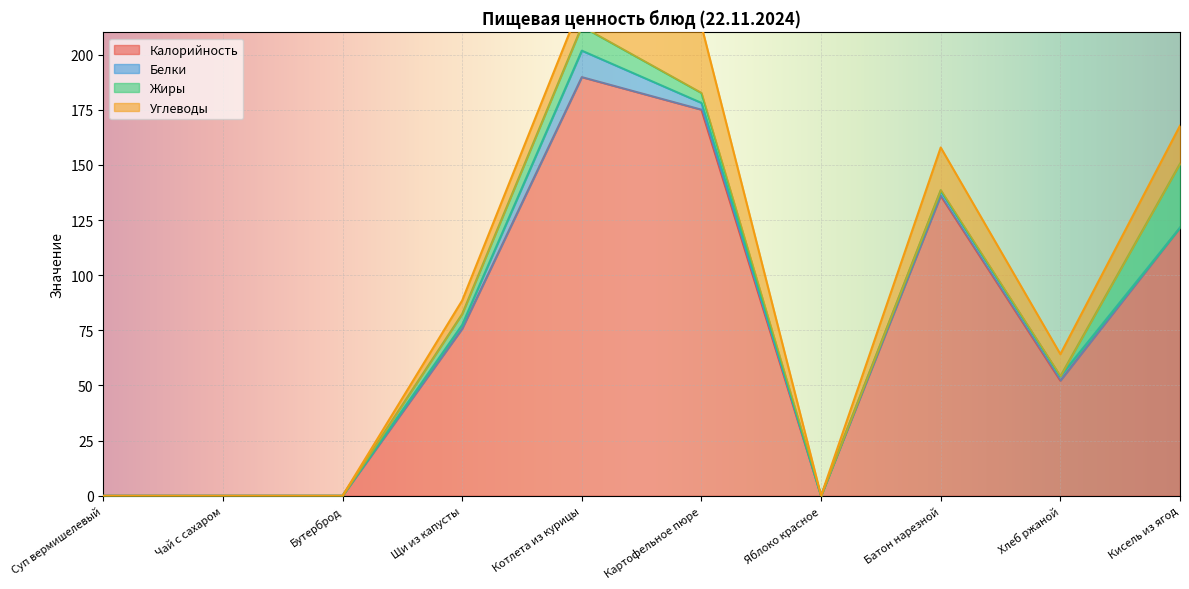

Rank the categories by Углеводы value from lowest to highest.

Суп вермишелевый, Чай с сахаром, Бутерброд, Яблоко красное, Щи из капусты, Хлеб ржаной, Котлета из курицы, Кисель из ягод, Батон нарезной, Картофельное пюре